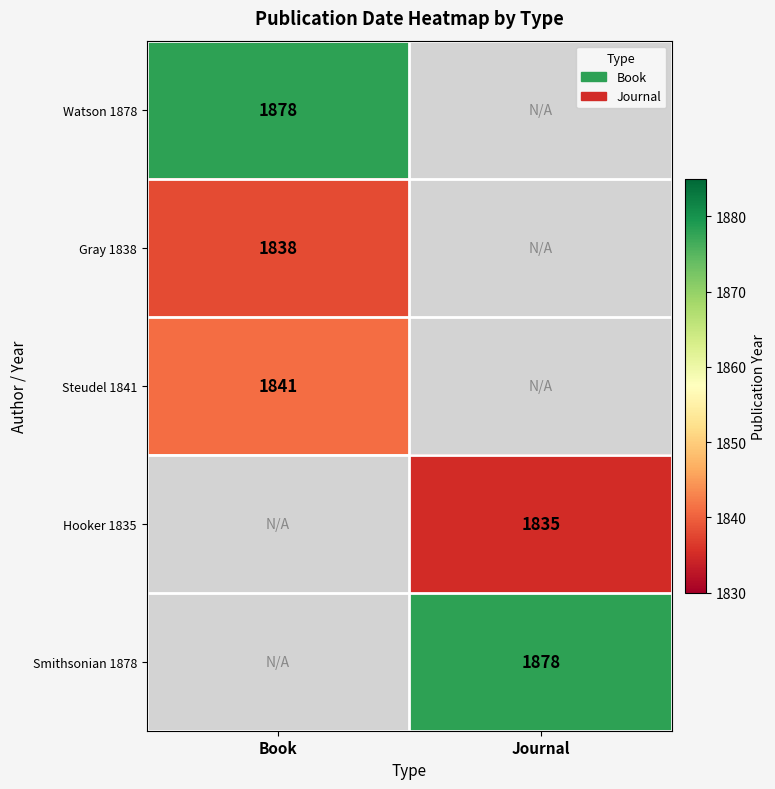

True or false: Steudel 1841 has a value of 2650 at Book.

False